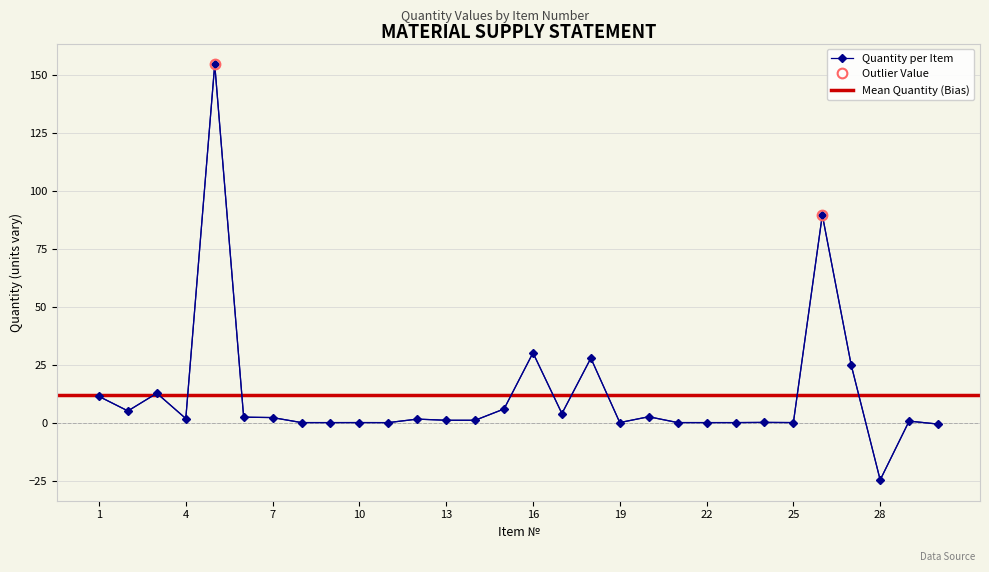

What is the approximate value at 20?

2.5